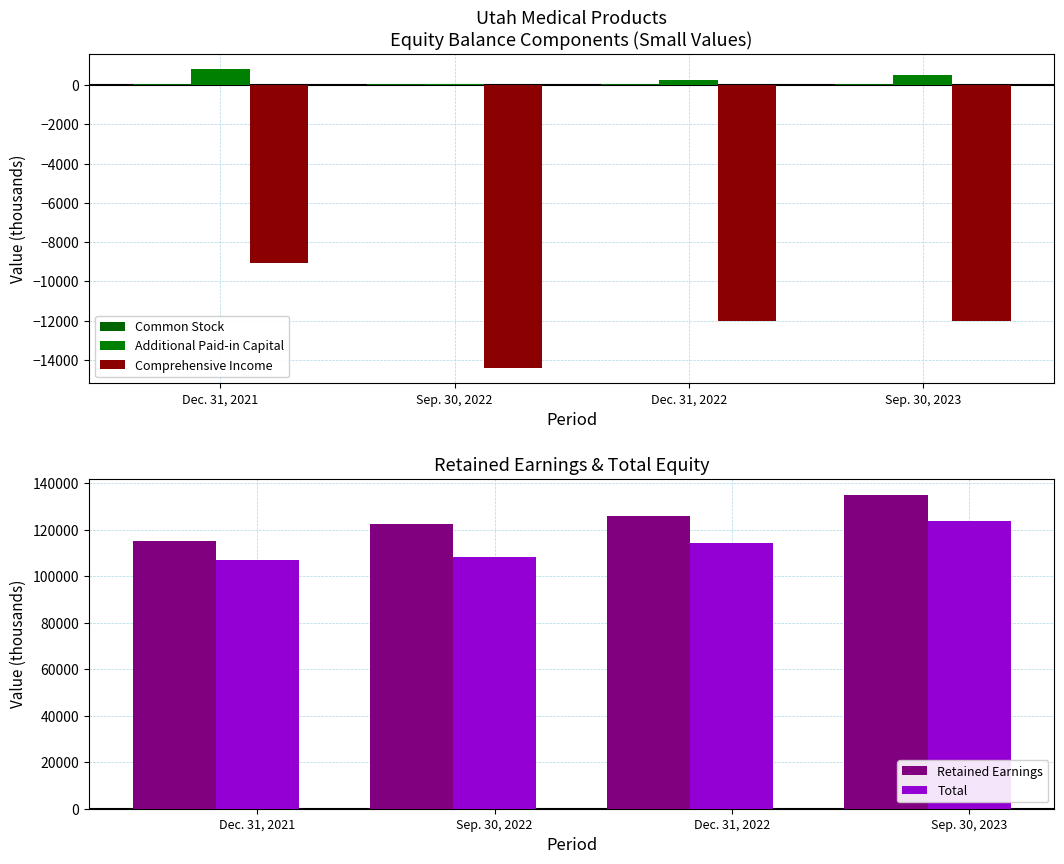

What is the difference between the maximum and minimum values in the Additional Paid-in Capital series?

783